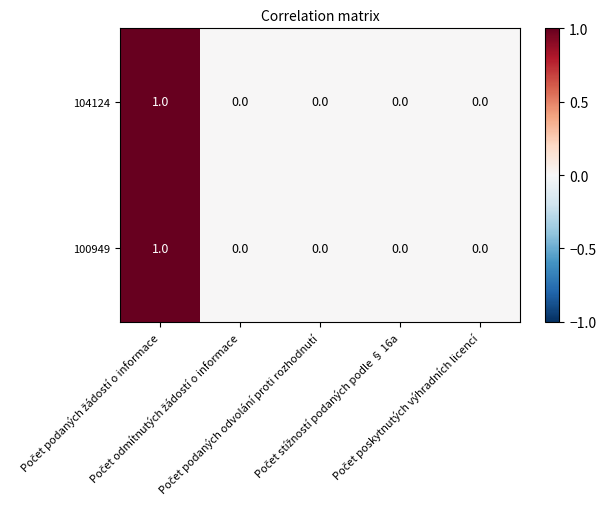

Count the 100949 values in the range 0 to 1.

5